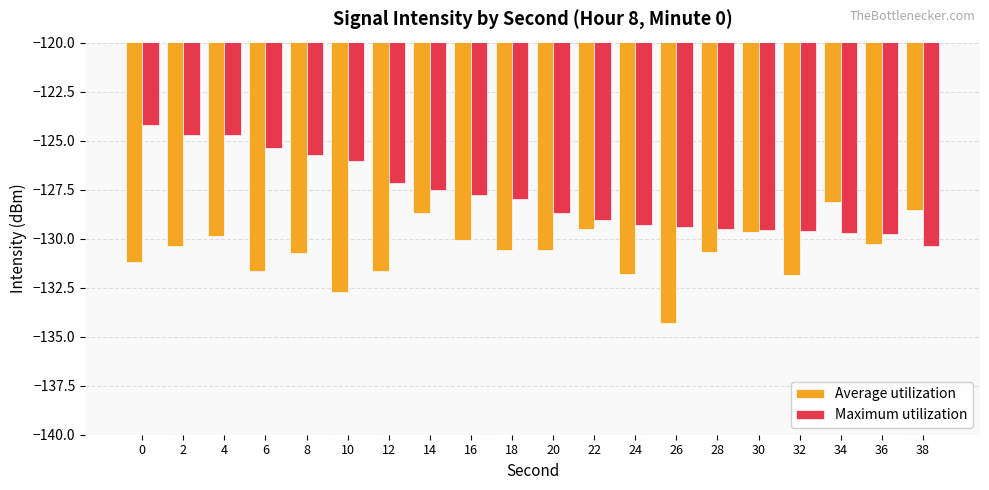

What value does the Maximum utilization series have at 14?

-127.5